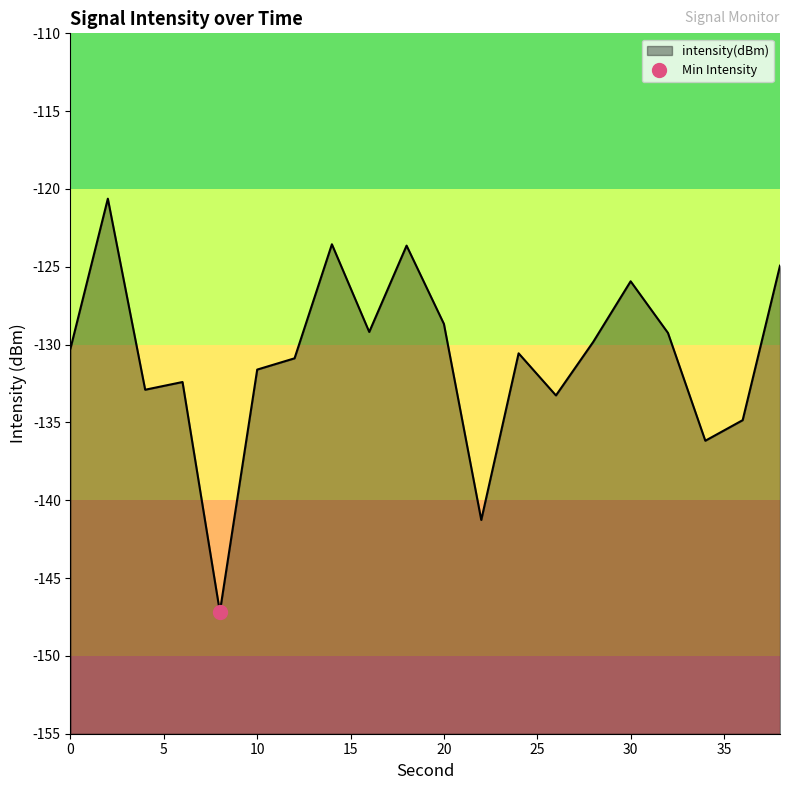

Is it true that the value at 20 is -67.2?

False